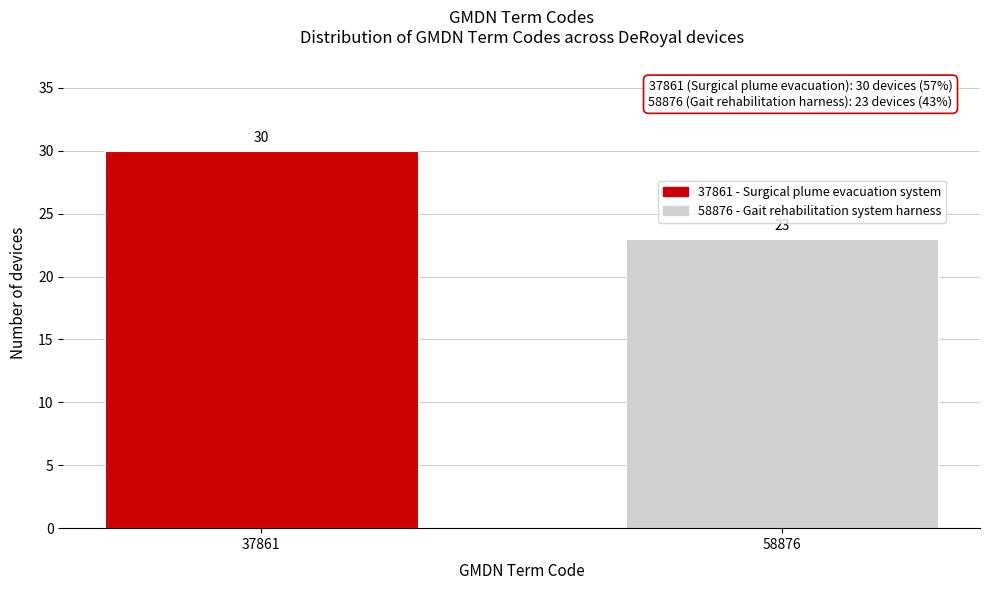

Reading left to right, transcribe all the data shown in this chart.

30	23